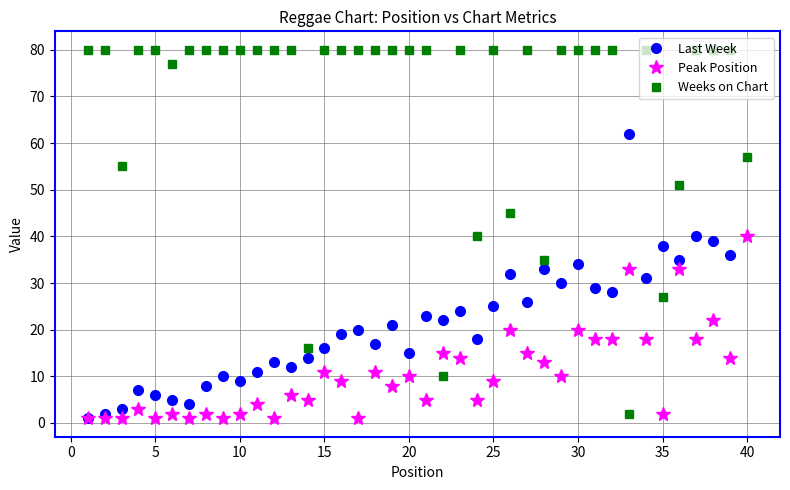

How many values in the Last Week series are below 21?

20